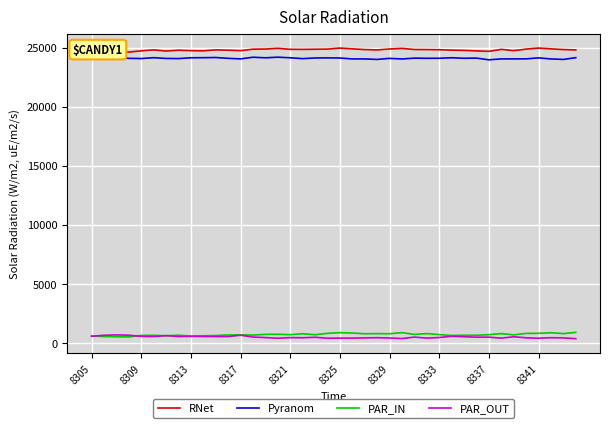

What is the sum of all PAR_IN values?

29032